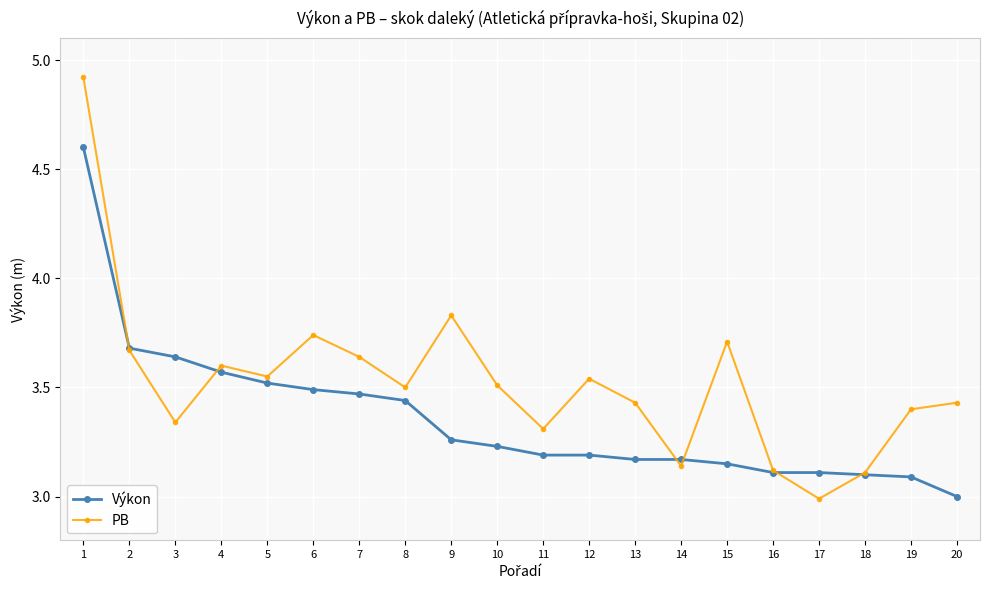

How many series are shown in this chart?

2